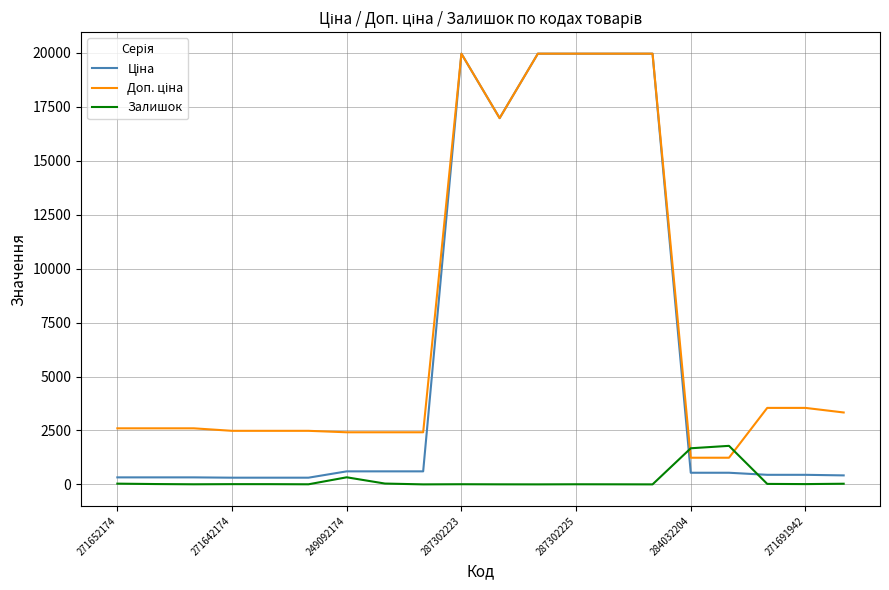

What is the greatest value displayed?

19964.2